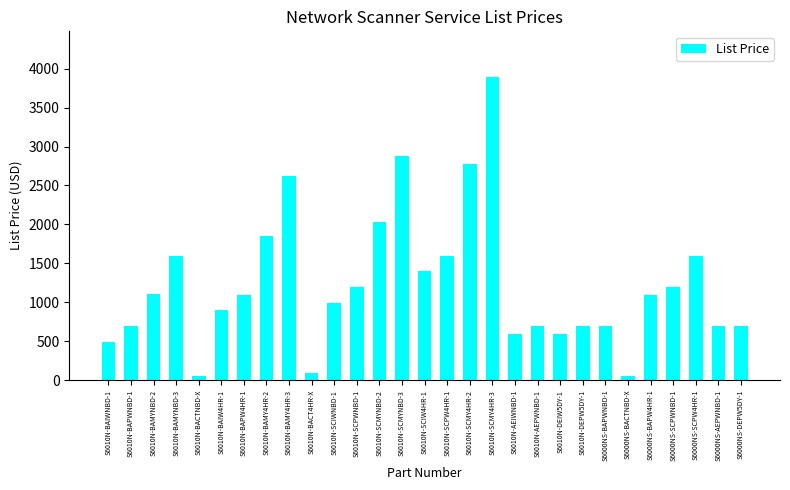

What is the difference between the second highest and second lowest values?

2817